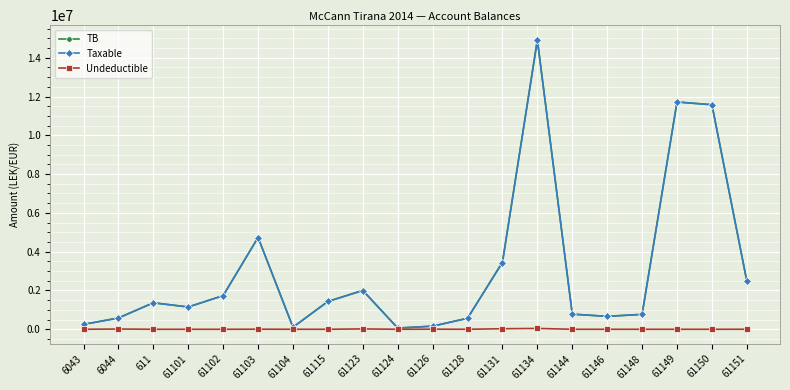

Which series has the largest range (max minus min)?

TB